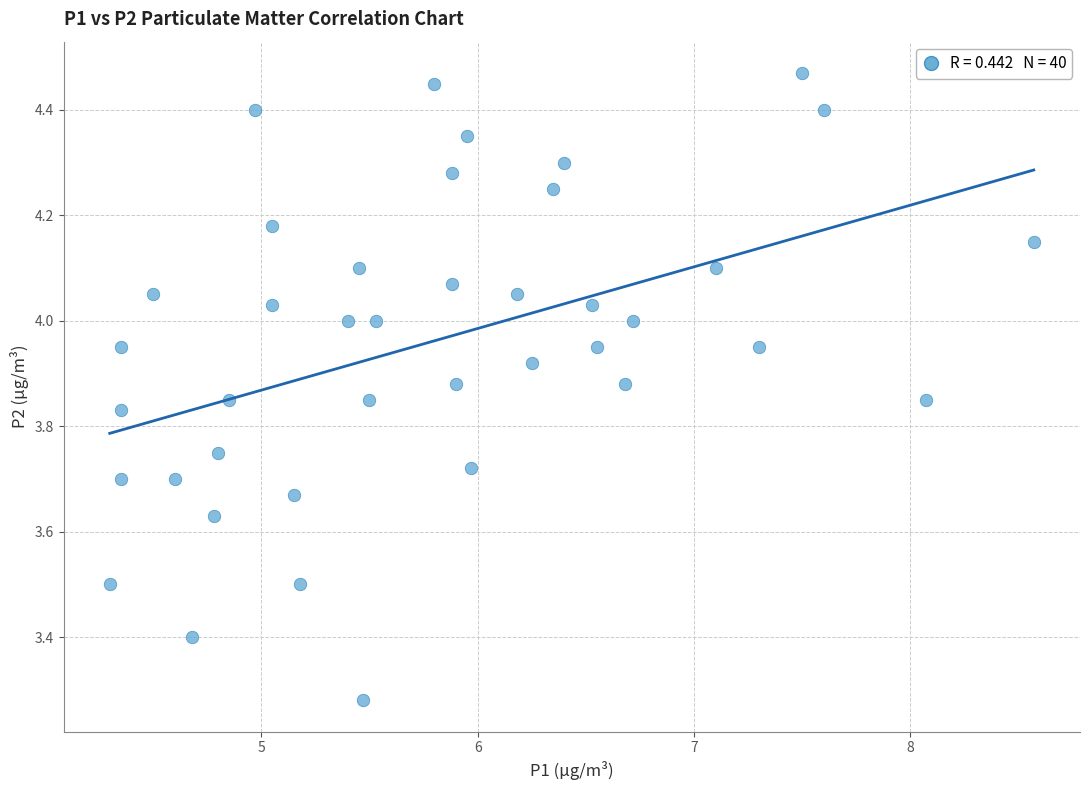

What is the range of Y values (max minus min)?

1.2